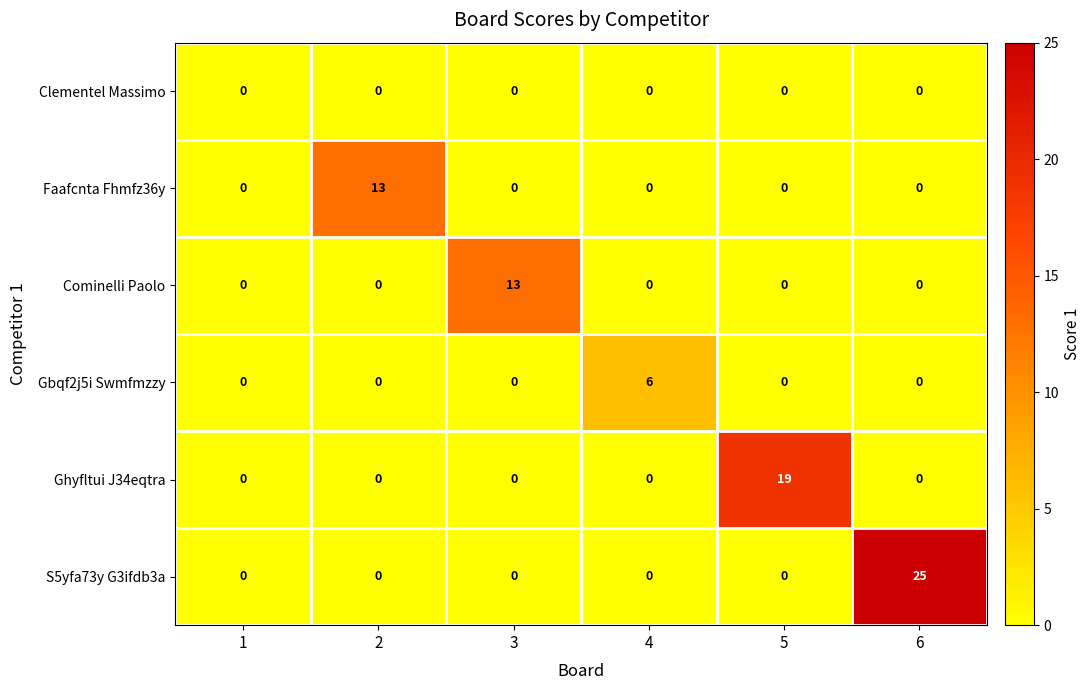

The value of S5yfa73y G3ifdb3a at 5 is 0. True or false?

True